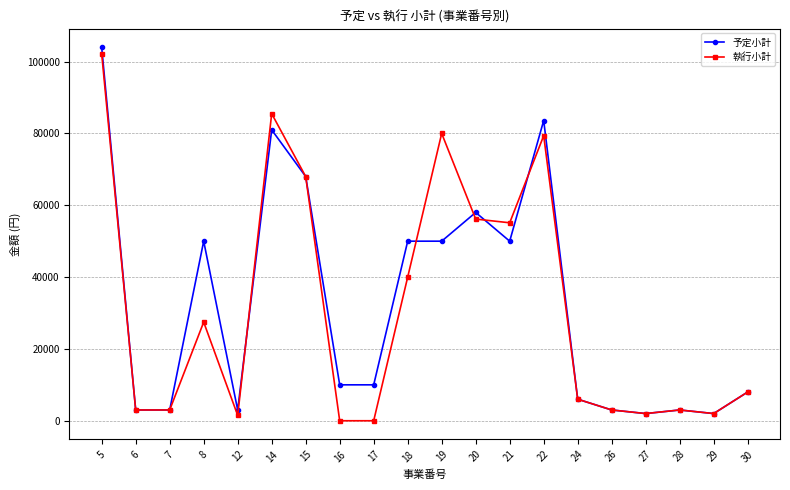

How many interior local peaks does the 執行小計 series have?

5